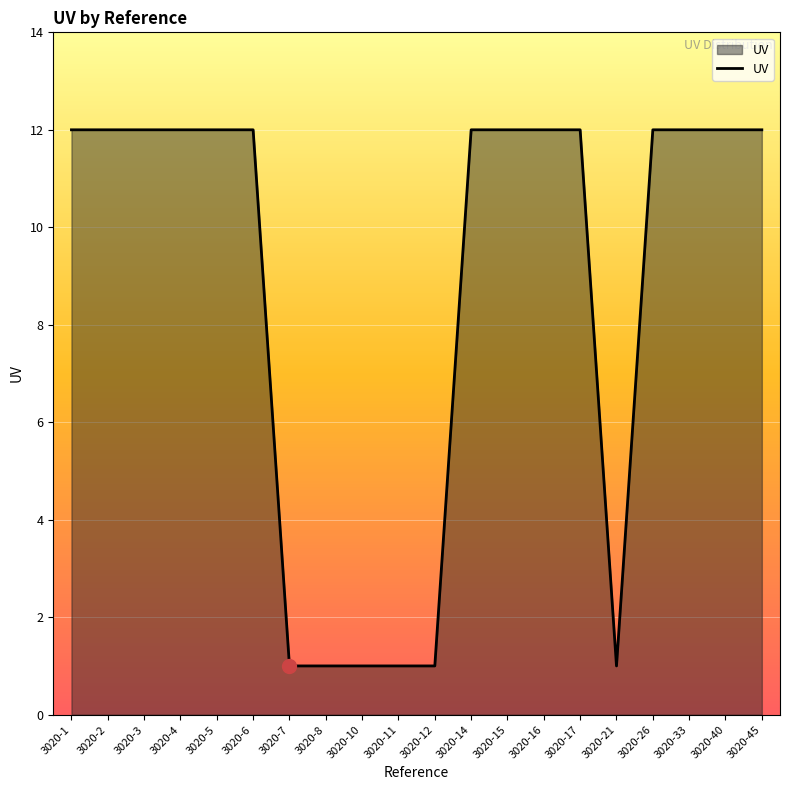

What is the difference between the maximum and minimum values?

11